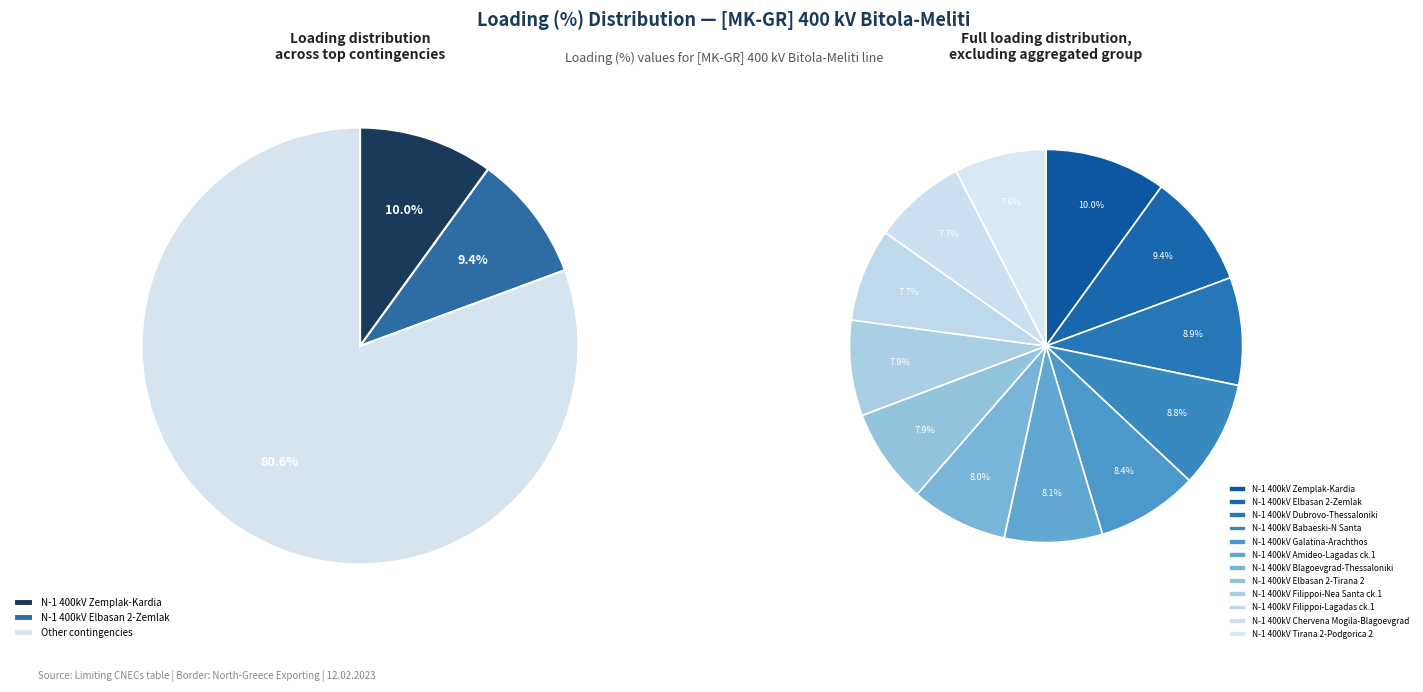

Which slice is the smallest?

N-1 400kV Tirana 2-Podgorica 2